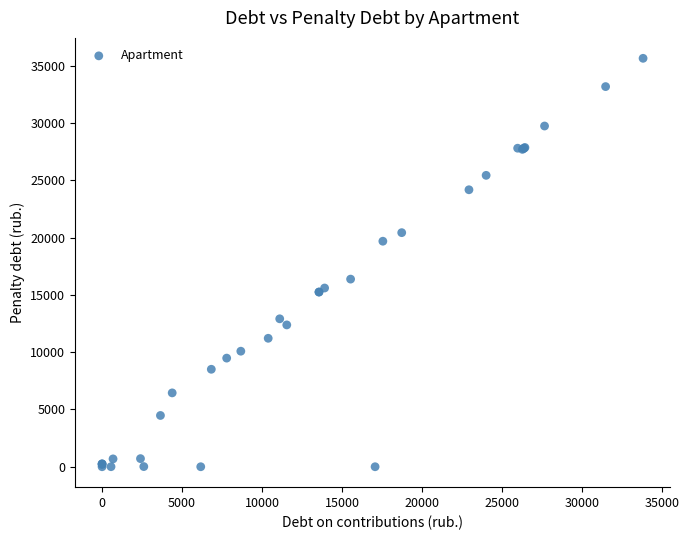

What Y value in the scatter plot is closest to 17816?

16369.7